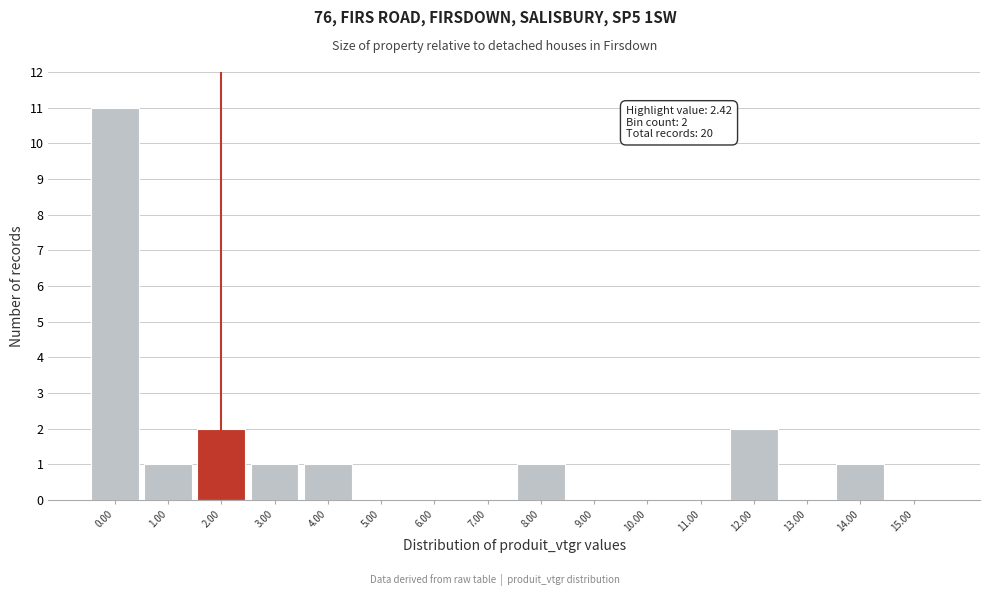

Reading left to right, extract all data points from this chart.

0.00=11	1.00=1	2.00=2	3.00=1	4.00=1	5.00=0	6.00=0	7.00=0	8.00=1	9.00=0	10.00=0	11.00=0	12.00=2	13.00=0	14.00=1	15.00=0